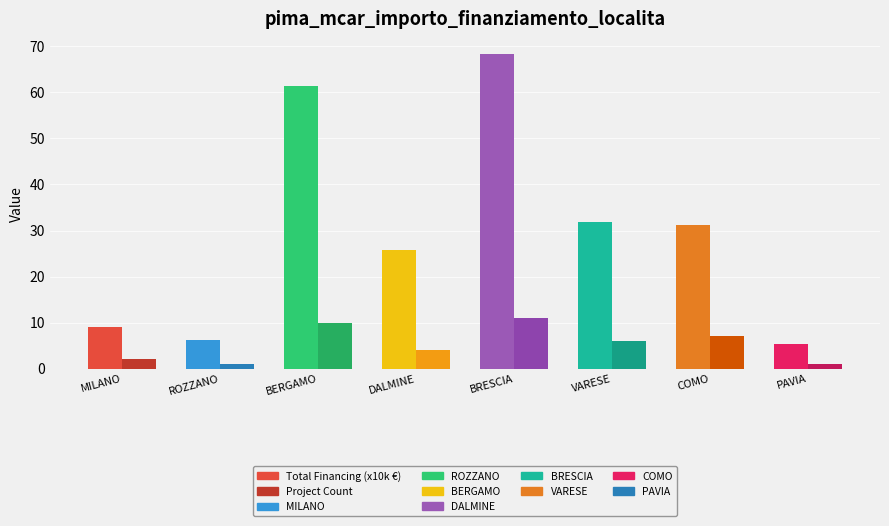

What is the difference between the maximum and minimum values in the Total Financing (x10k €) series?

62.8